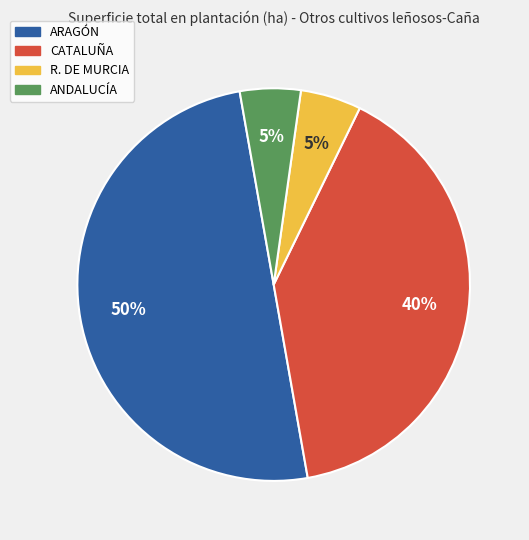

Between CATALUÑA and R. DE MURCIA, which is larger?

CATALUÑA